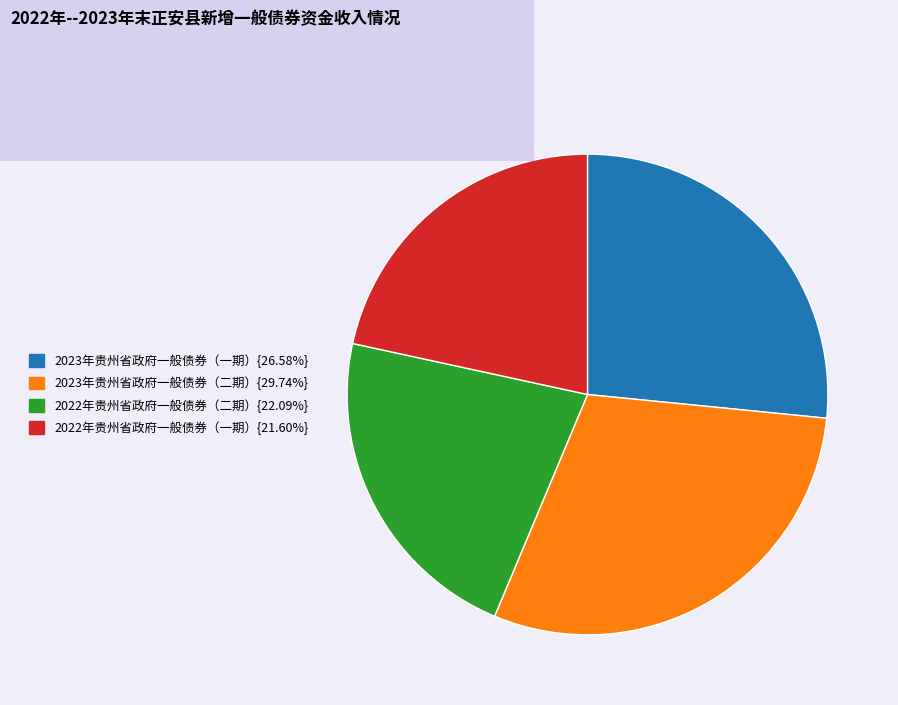

Is there any slice that represents more than half of the pie?

No